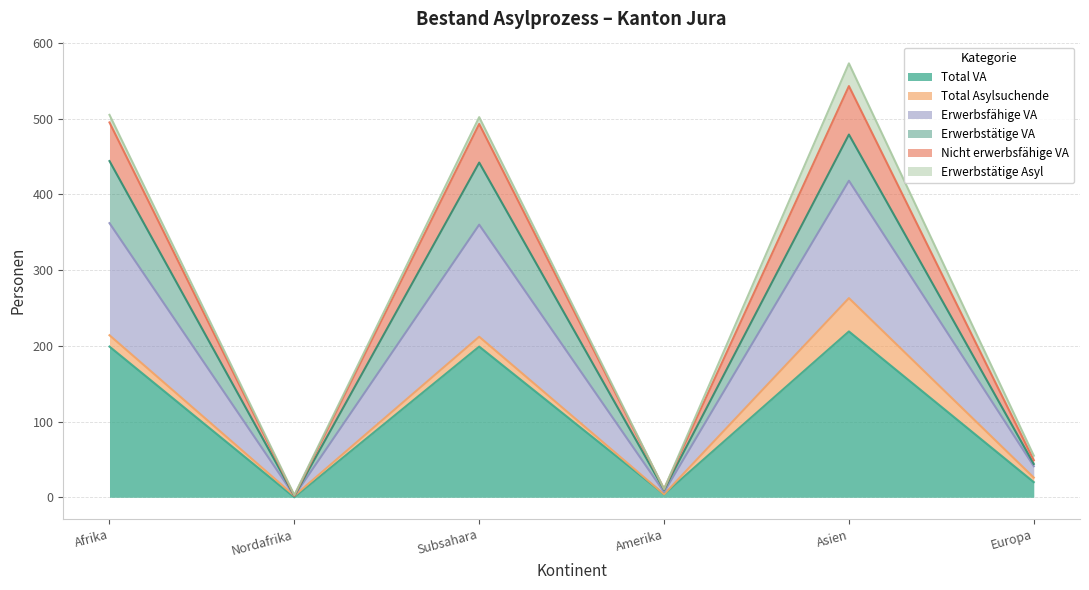

True or false: Total VA and Erwerbsfähige VA cross at least once.

False